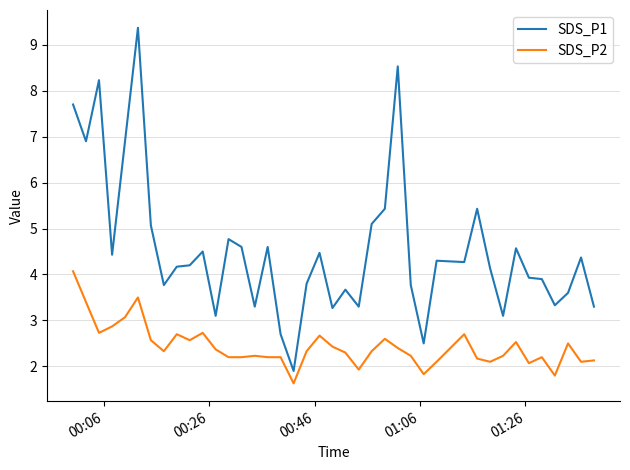

What is the average value of the SDS_P2 series?

2.4